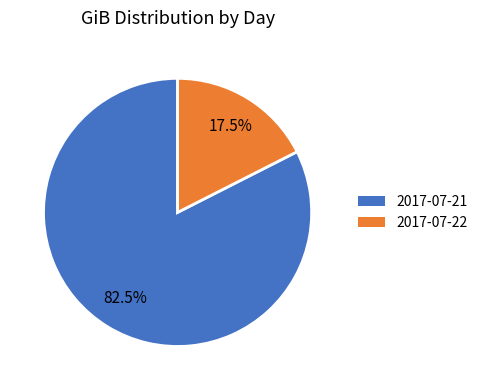

To the nearest percent, what is the difference between the largest and smallest slice percentages?

65%